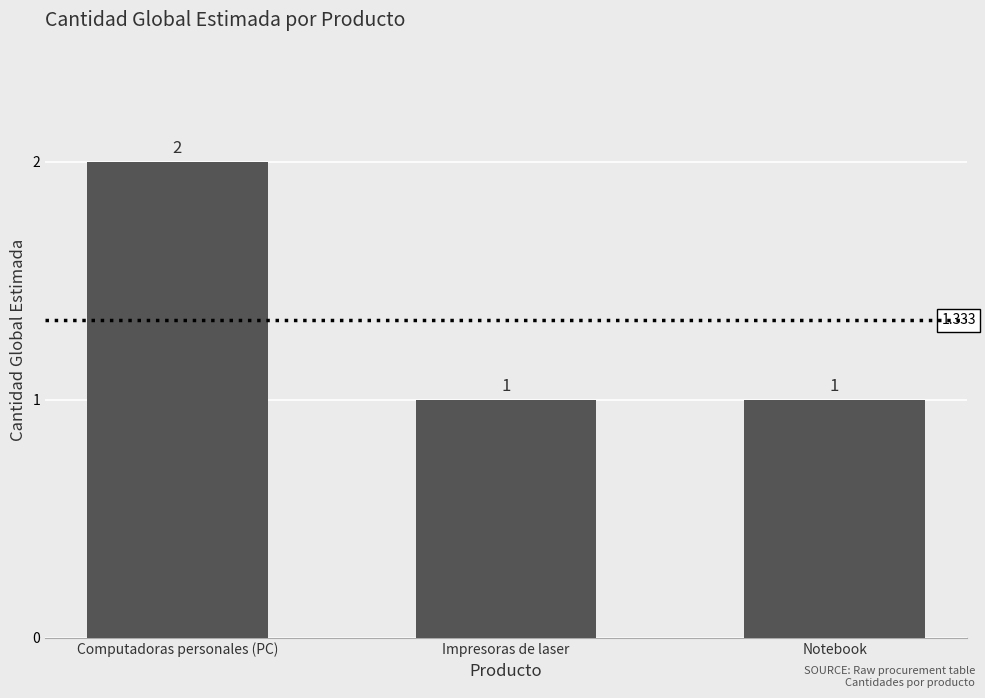

What is the label of the 1st bar from the right?

Notebook